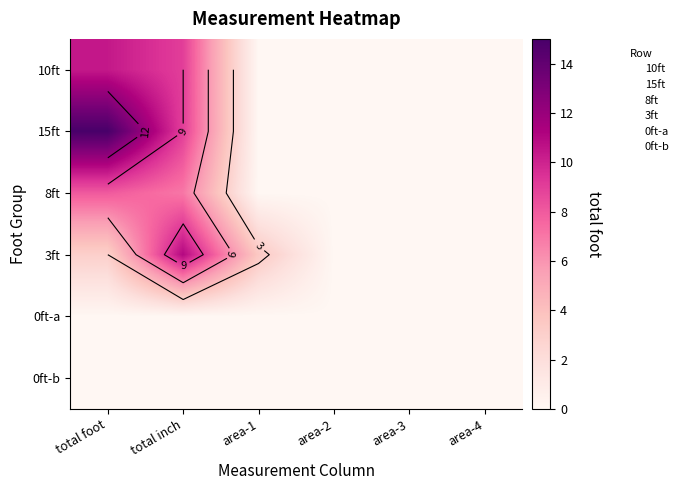

What is the spread (max minus min) of values at total inch?

11.0